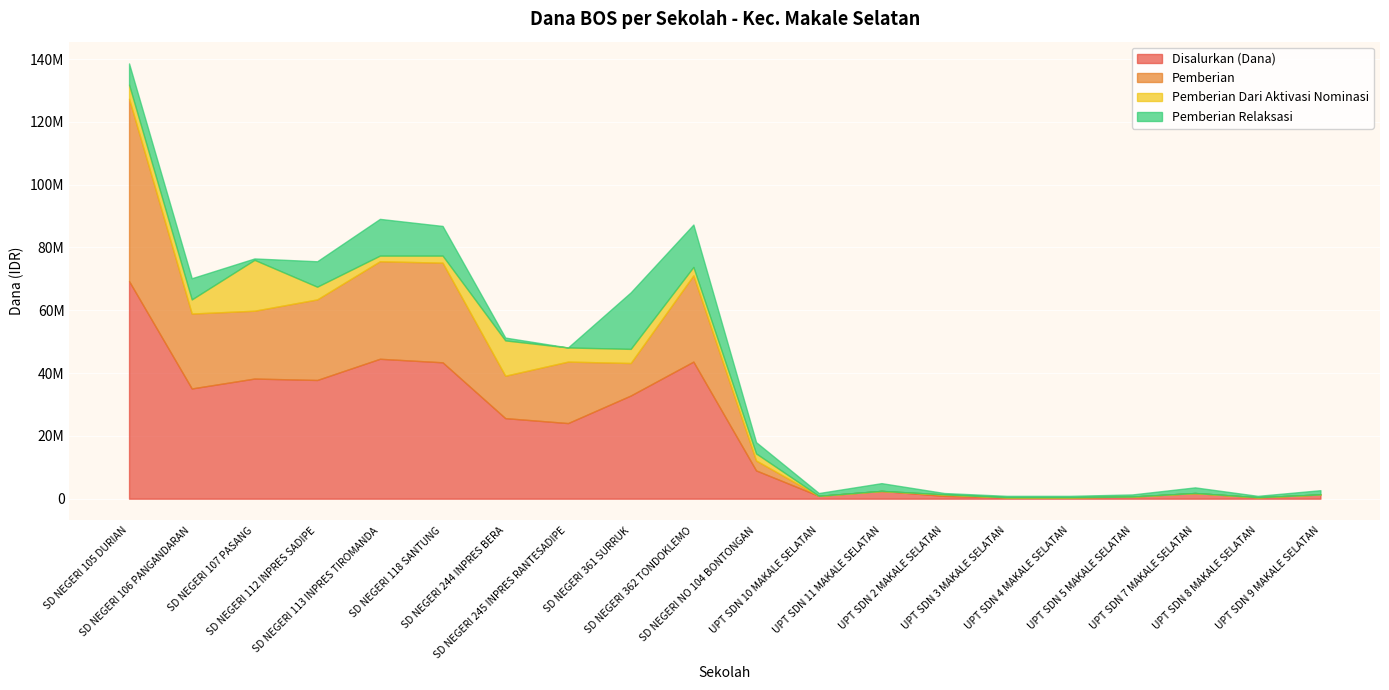

Does the chart display data point markers on the line(s)?

No